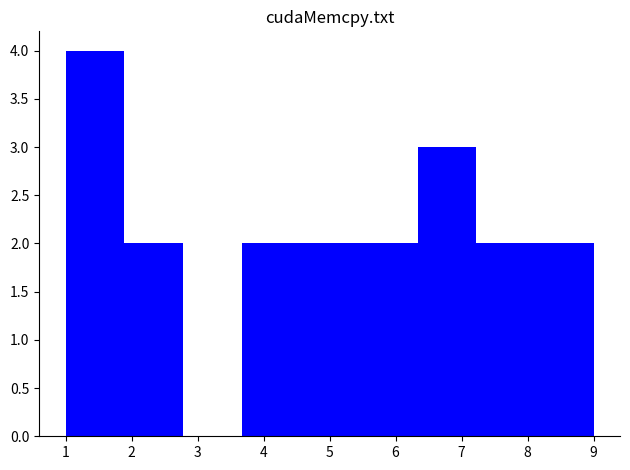

Over which range of the x-axis is the bar tallest?

1.0 to 1.9